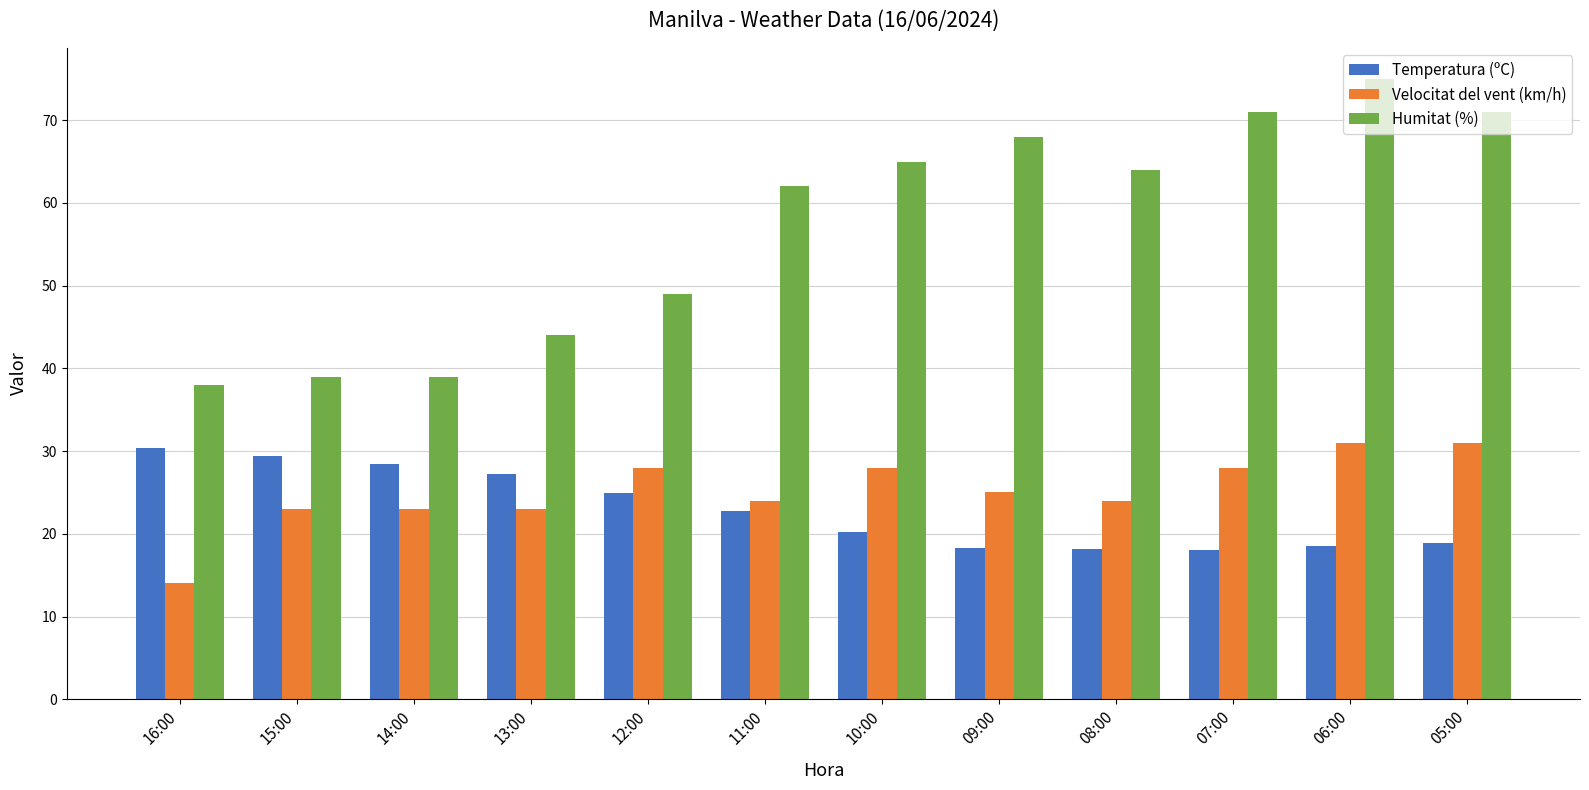

What is the total value across all series at 08:00?

106.2